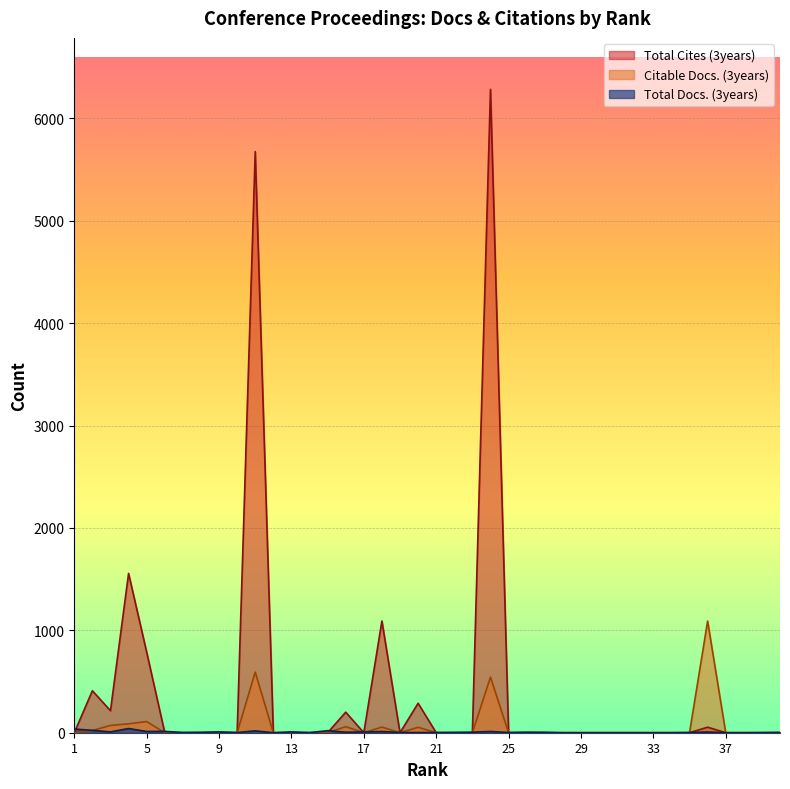

At which category is the sum across all series the highest?

24